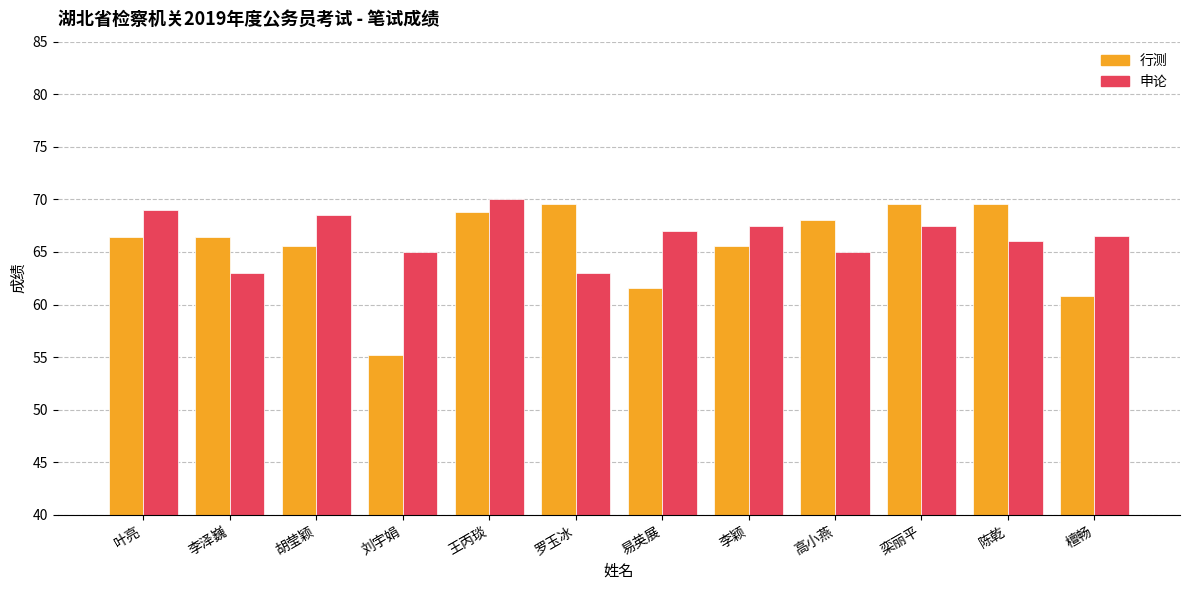

At which category is the sum across all series the highest?

王丙琰